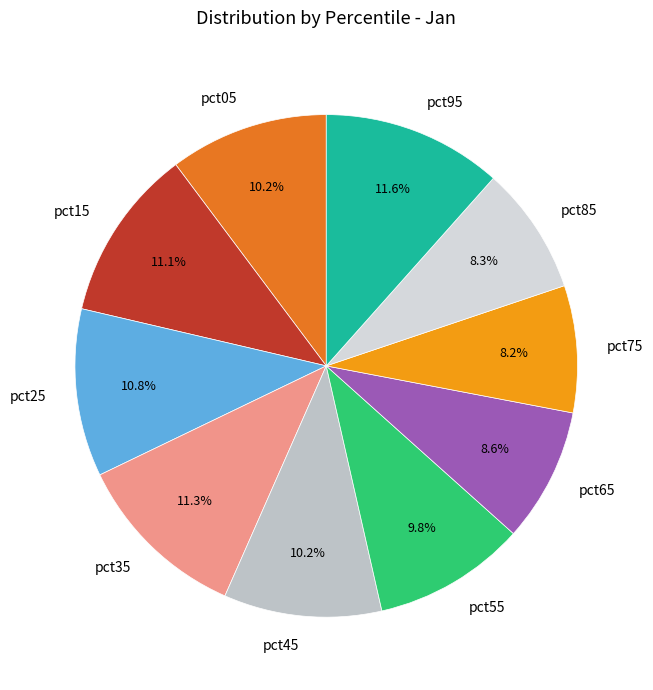

Is there any slice that represents more than half of the pie?

No